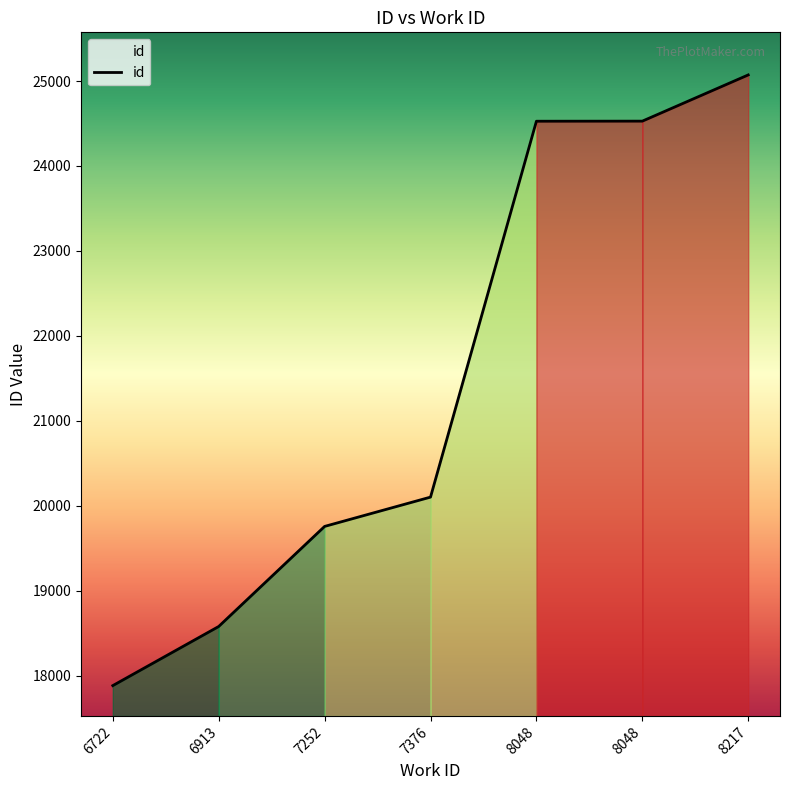

At which label is the value closest to 21477?

7376